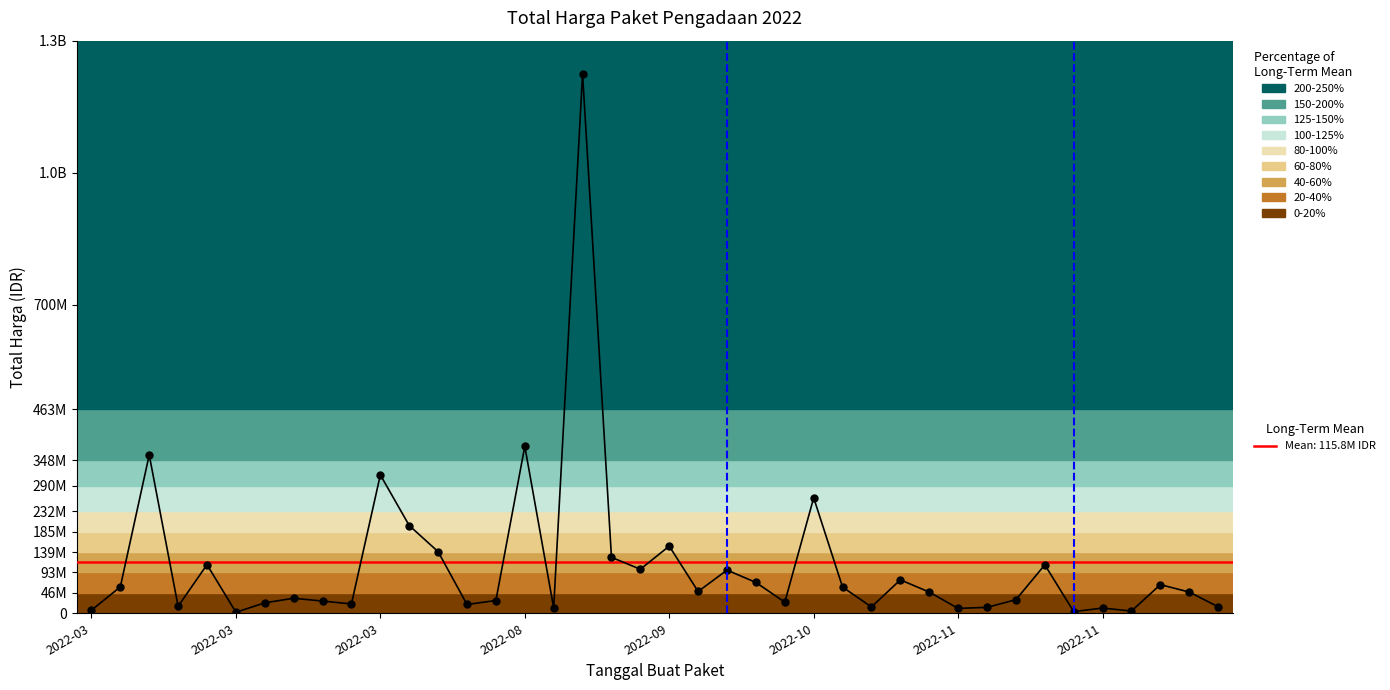

The value at 2022-03 is 359500000. True or false?

True